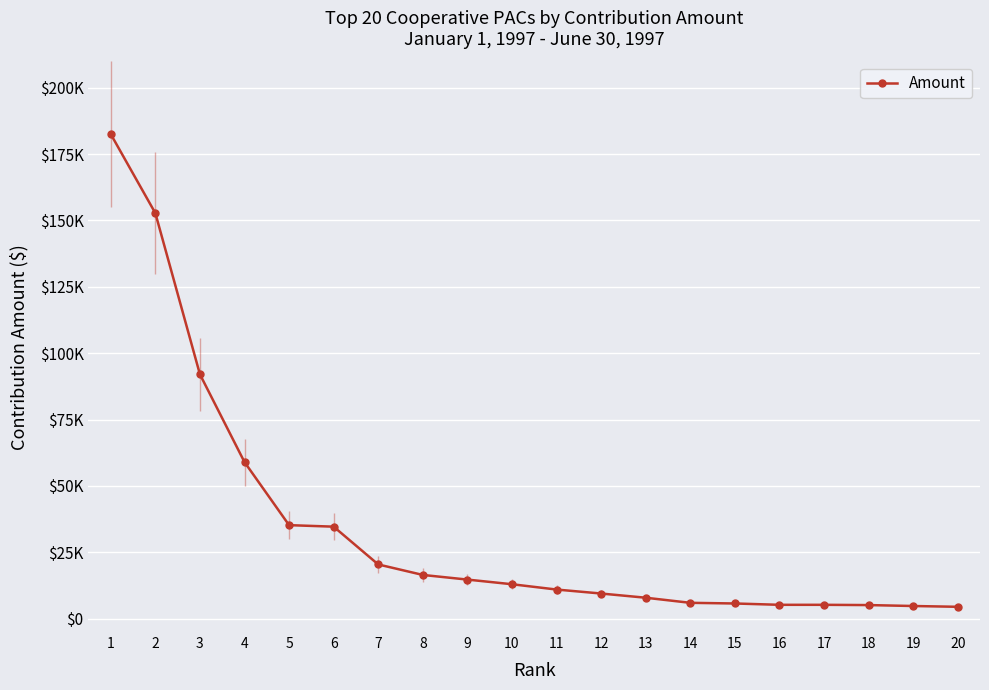

Does the chart have visible grid lines?

Yes